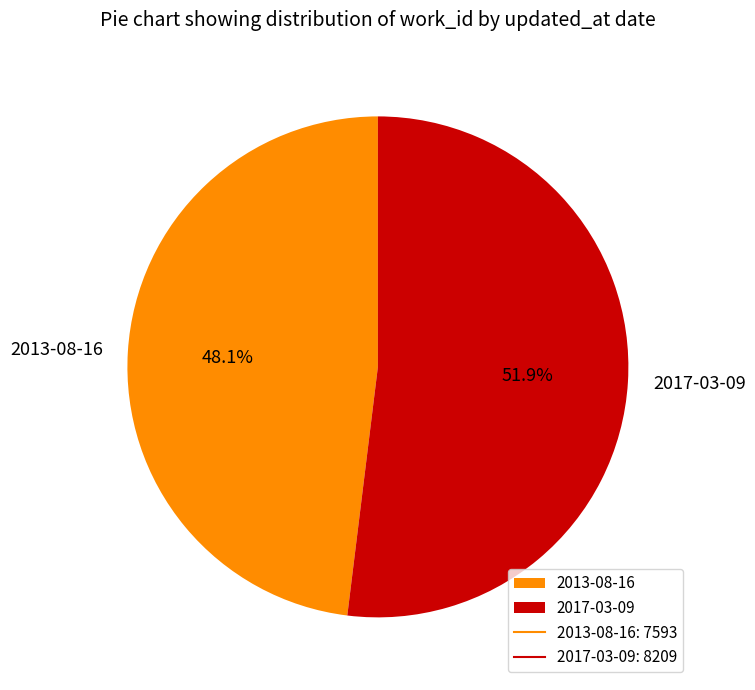

The 2013-08-16 slice represents 40% of the pie. True or false?

False